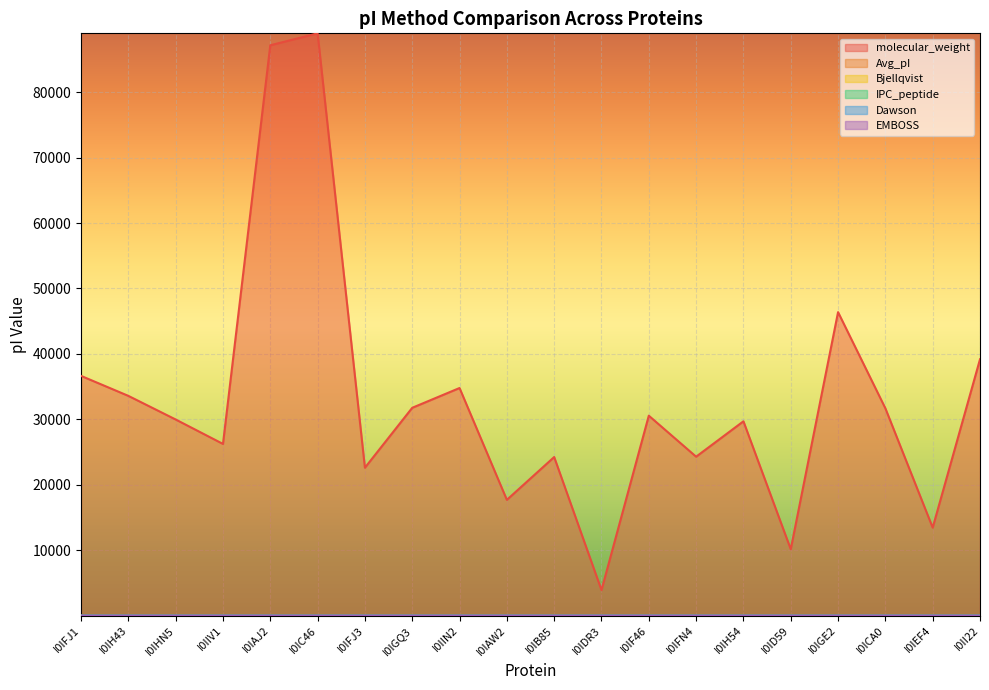

At how many categories does at least one series exceed 82174?

2